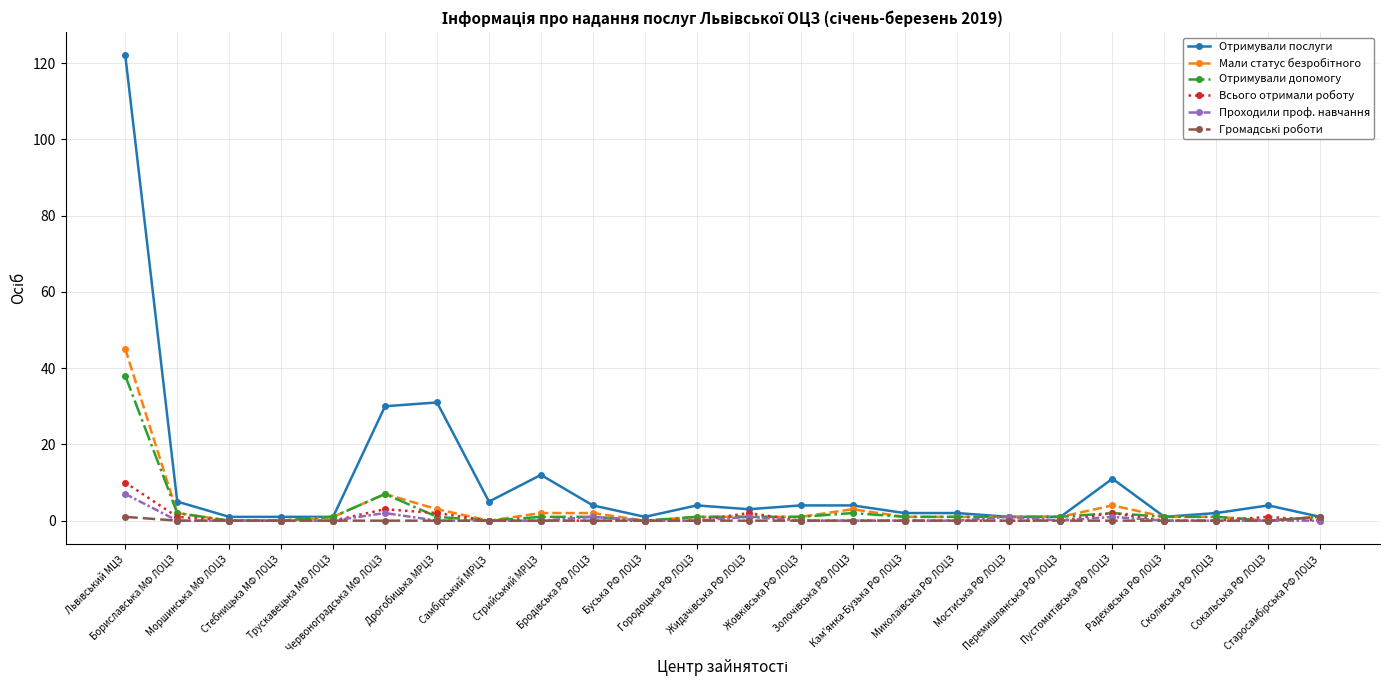

What is the sum of all Отримували допомогу values?

65